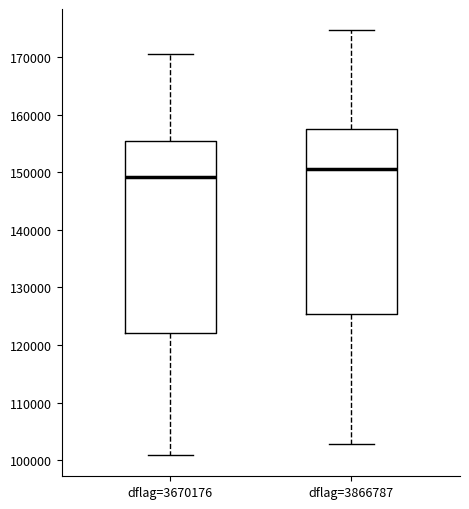

Reading left to right, read every box against the y-axis: the position of its median line, the range the box covers, and the ends of its whiskers. The values are not printed on the chart, so give them approximately, as read against the axis.

dflag=3670176: median 149000, box 122000 to 155000, whiskers 101000 to 171000
dflag=3866787: median 151000, box 125000 to 158000, whiskers 103000 to 175000